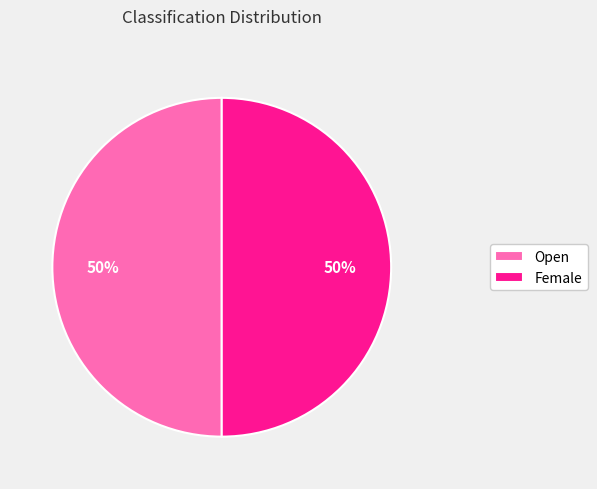

To the nearest percent, what is the combined percentage of Open and Female?

100%